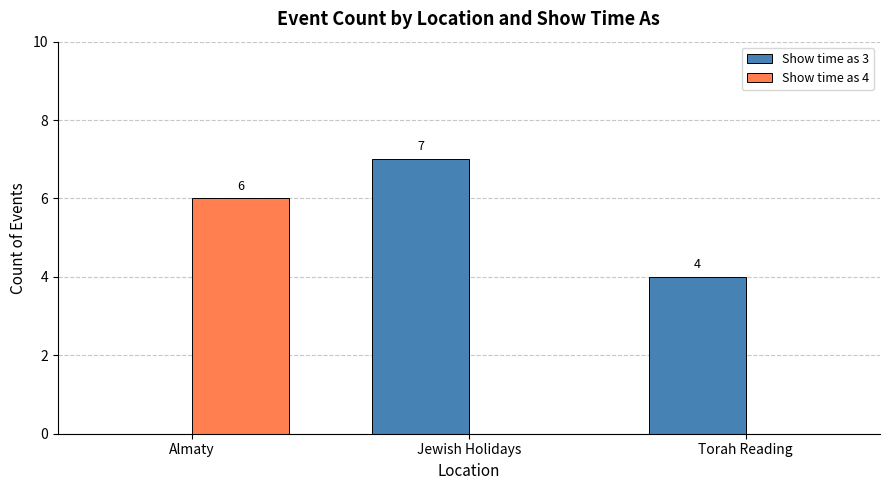

Is it true that Show time as 4 equals -2 at Torah Reading?

False